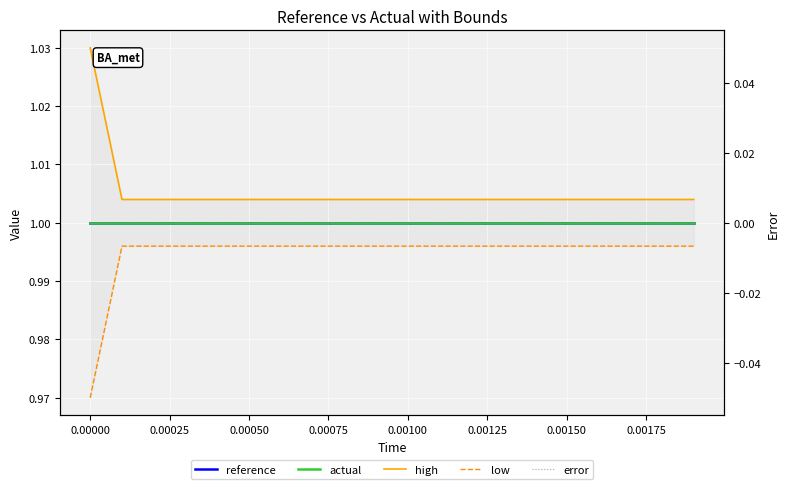

What value does the low series have at 0.00150?

1.0